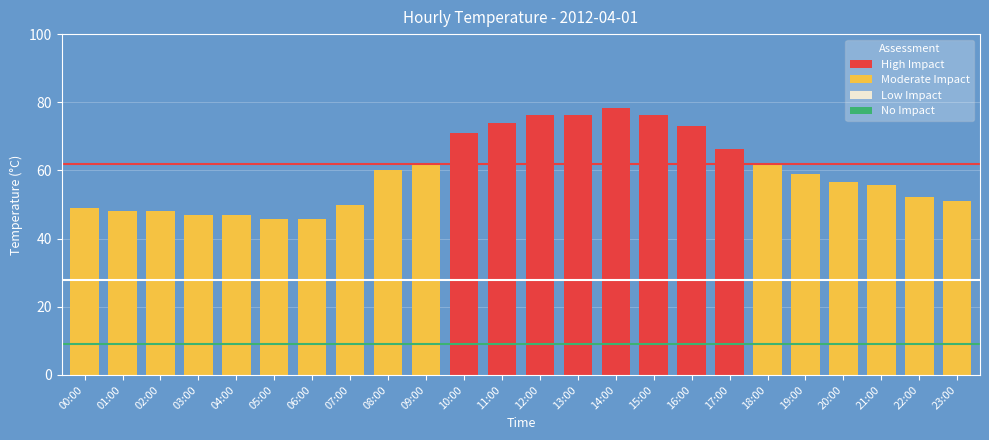

At which category does the chart reach its peak across all series?

14:00